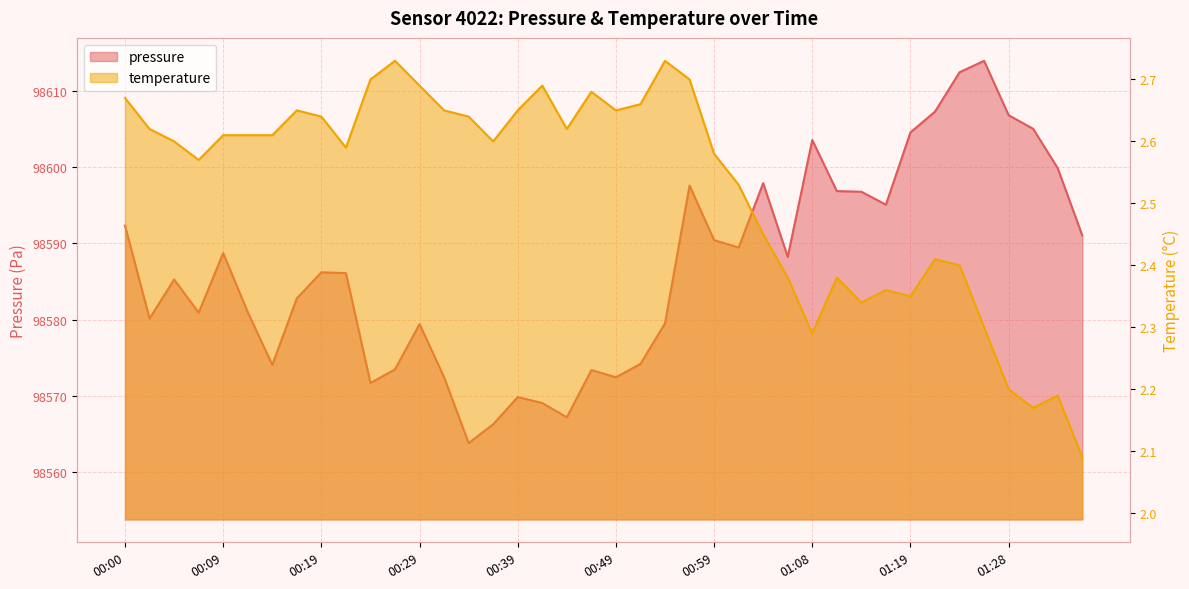

At which category is the sum across all series the highest?

01:26